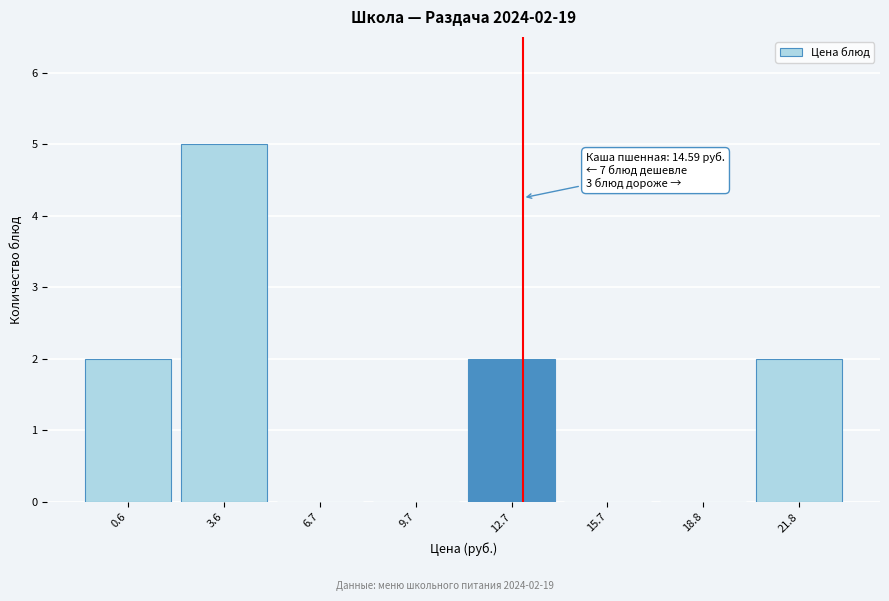

Reading right to left, list all the values displayed in this chart.

21.8=2	18.8=0	15.7=0	12.7=2	9.7=0	6.7=0	3.6=5	0.6=2